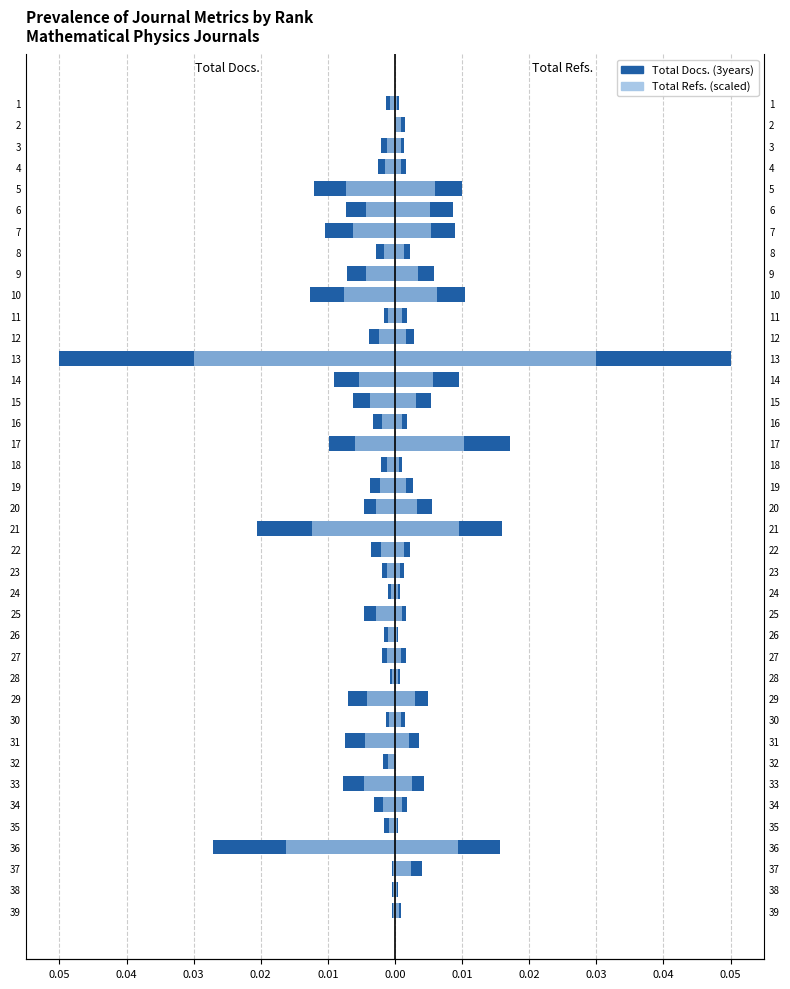

True or false: Total Docs. (3years) has a value of -0.0 at 20.

False